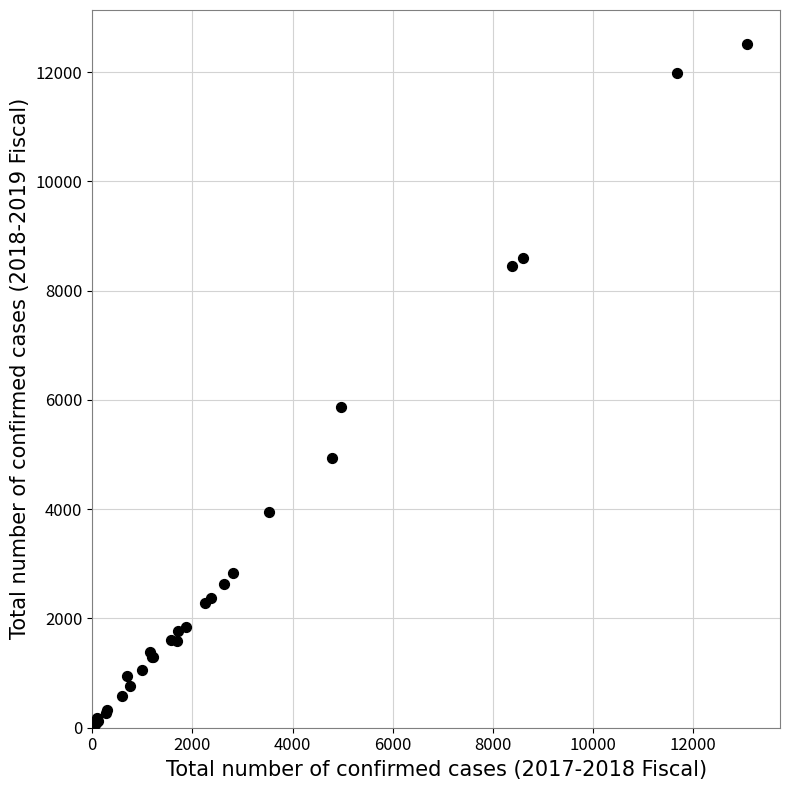

What Y value in the scatter plot is closest to 6267?

5875